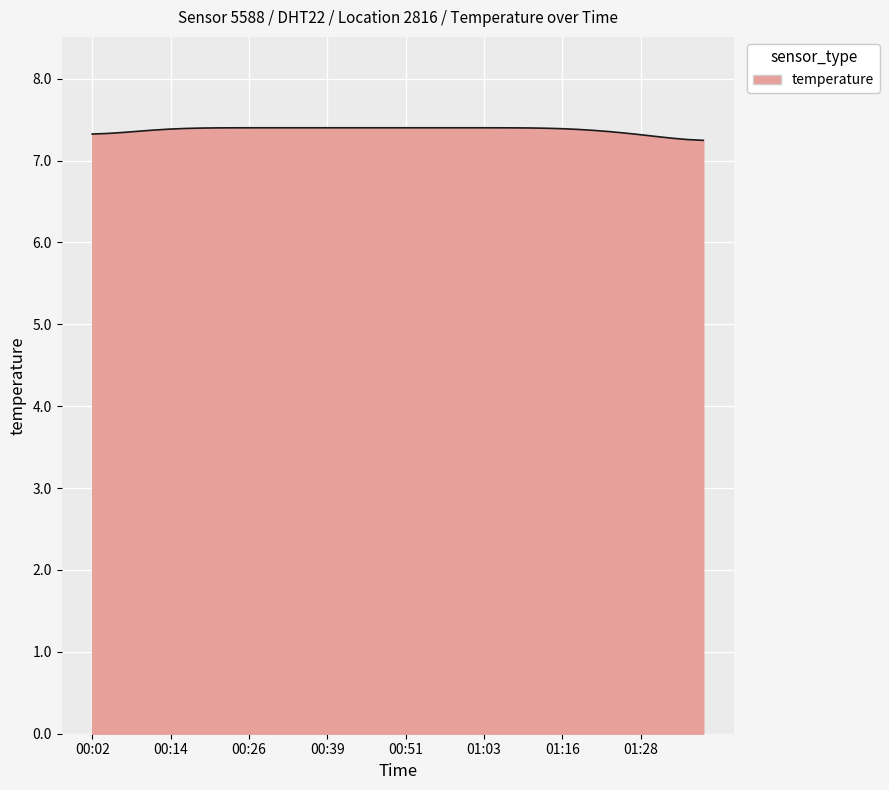

What is the minimum value shown in the chart?

7.2